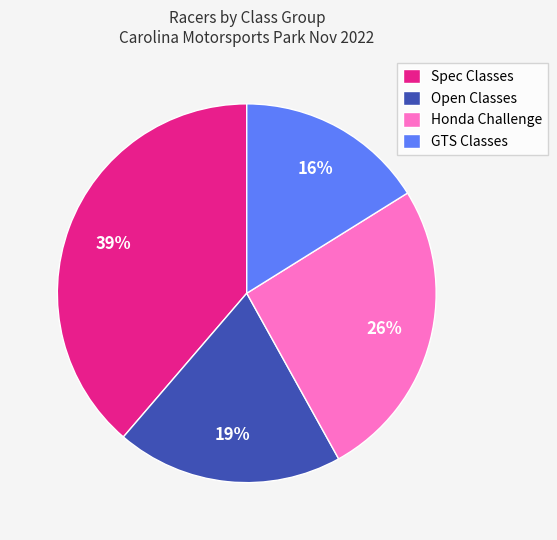

Which category has the smallest portion of the pie?

GTS Classes